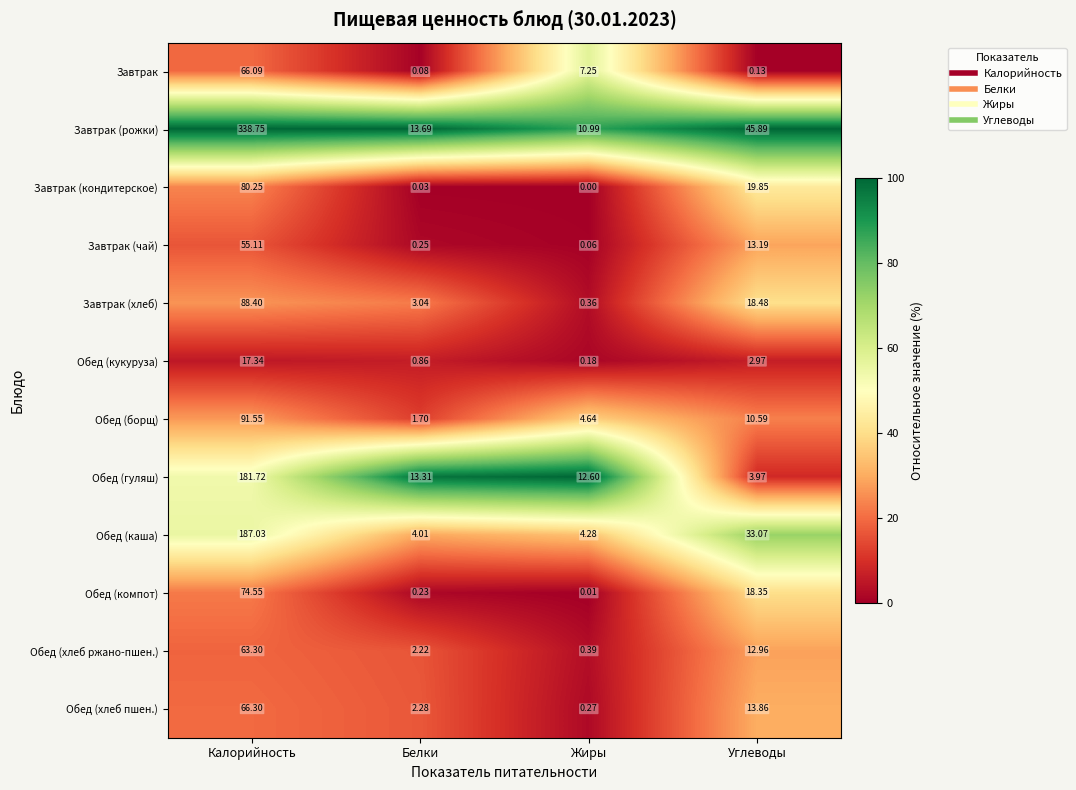

At how many categories does at least one series exceed 99?

1